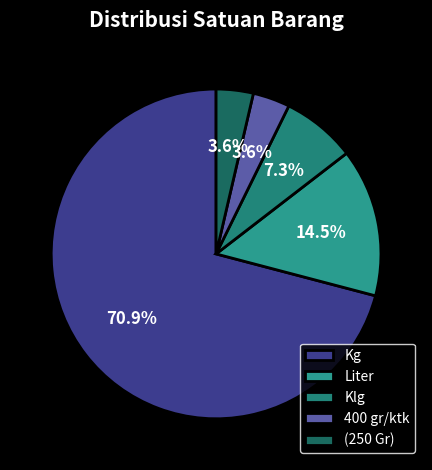

Does 400 gr/ktk represent more than half of the total?

No